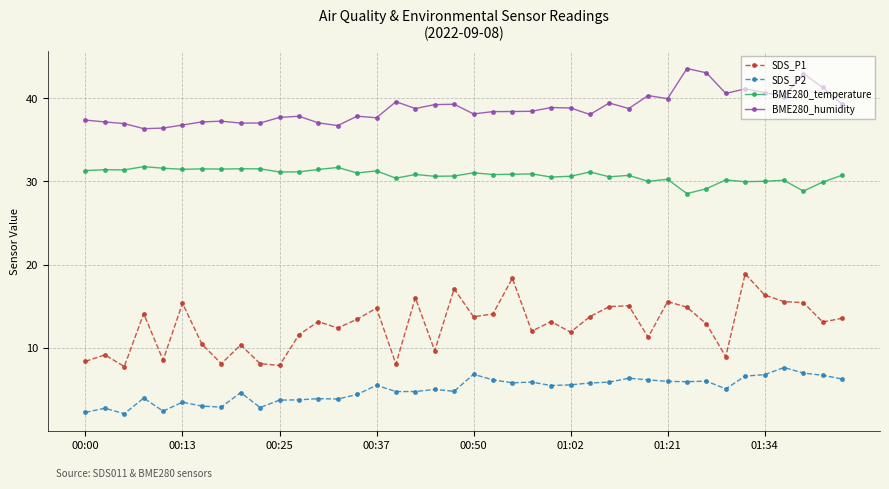

At how many categories does at least one series exceed 35?

40